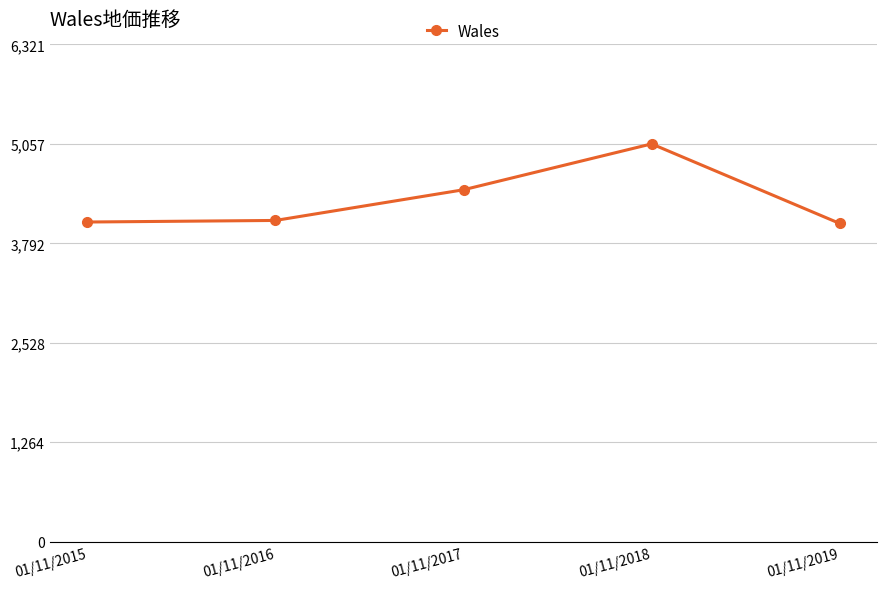

What is the maximum value shown in the chart?

5057